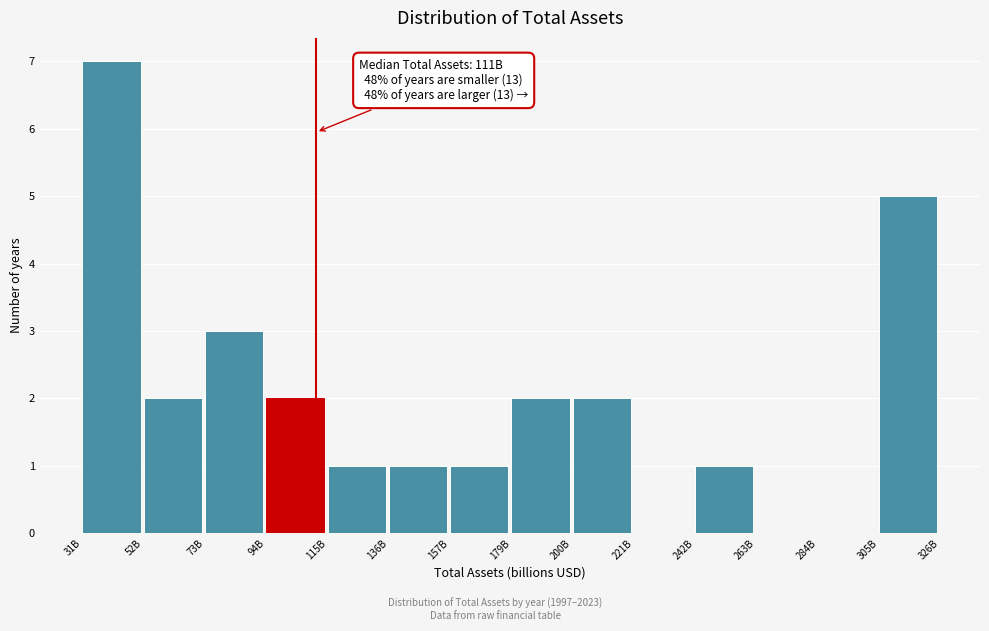

Reading left to right, extract all data points from this chart.

31B=7	52B=2	73B=3	94B=2	115B=1	136B=1	157B=1	179B=2	200B=2	221B=0	242B=1	263B=0	284B=0	305B=5